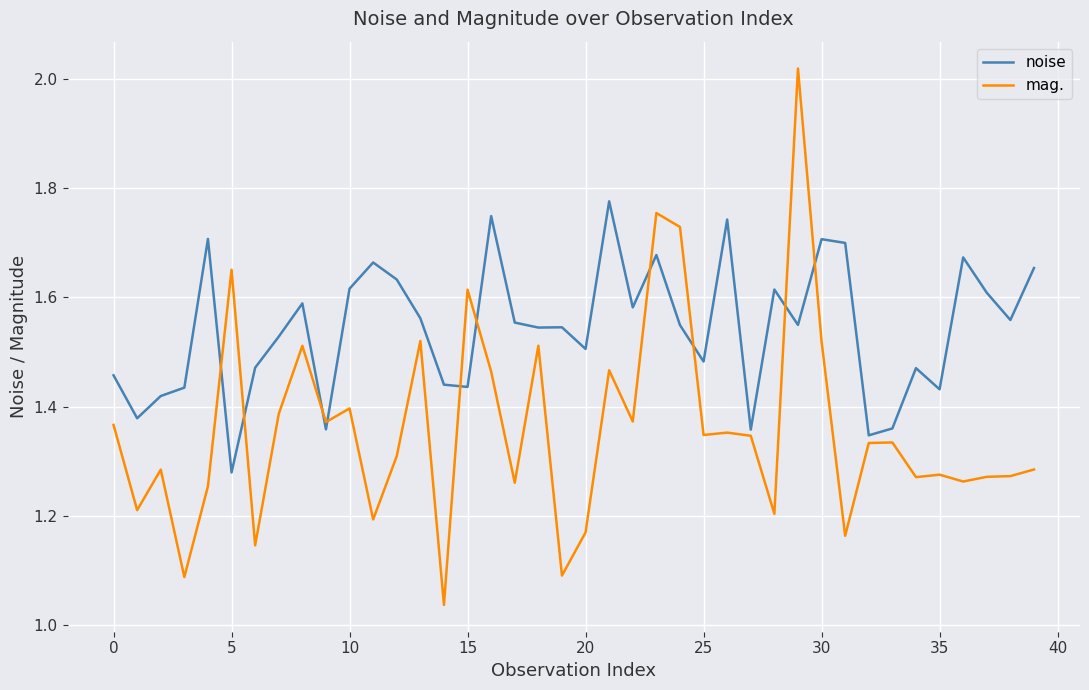

True or false: noise and mag. cross at least once.

True